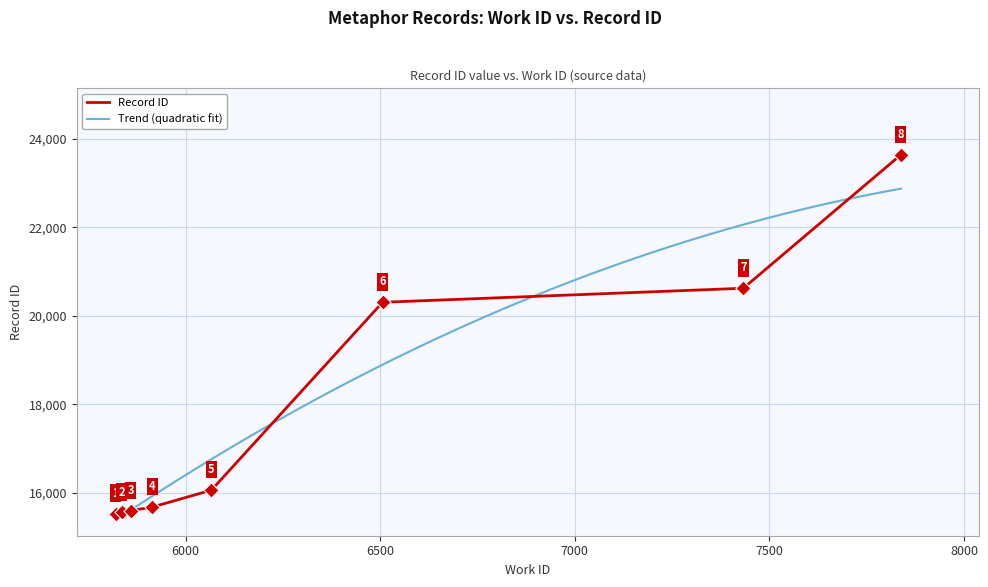

What is the change in value from 5914 to 7433?

+4942